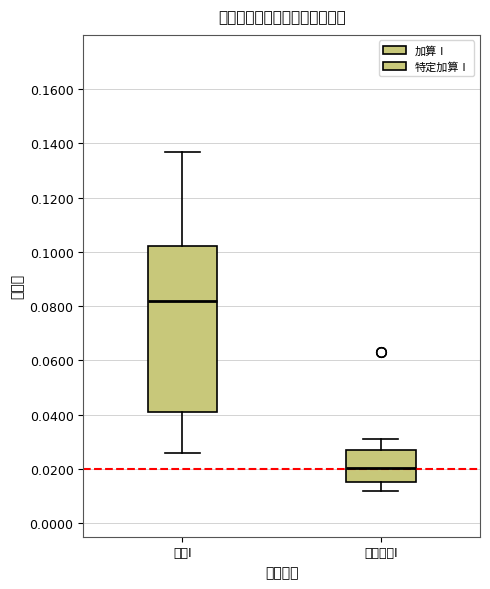

Which box is the tallest, from its lower edge to its upper edge?

加算Ⅰ